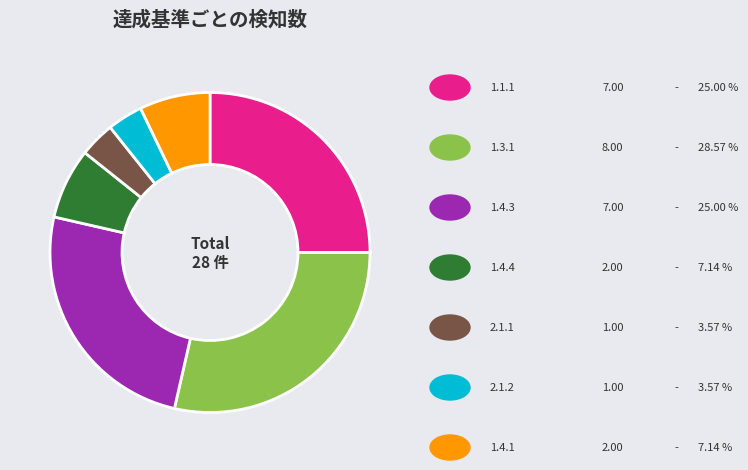

Is there any slice that represents more than half of the pie?

No